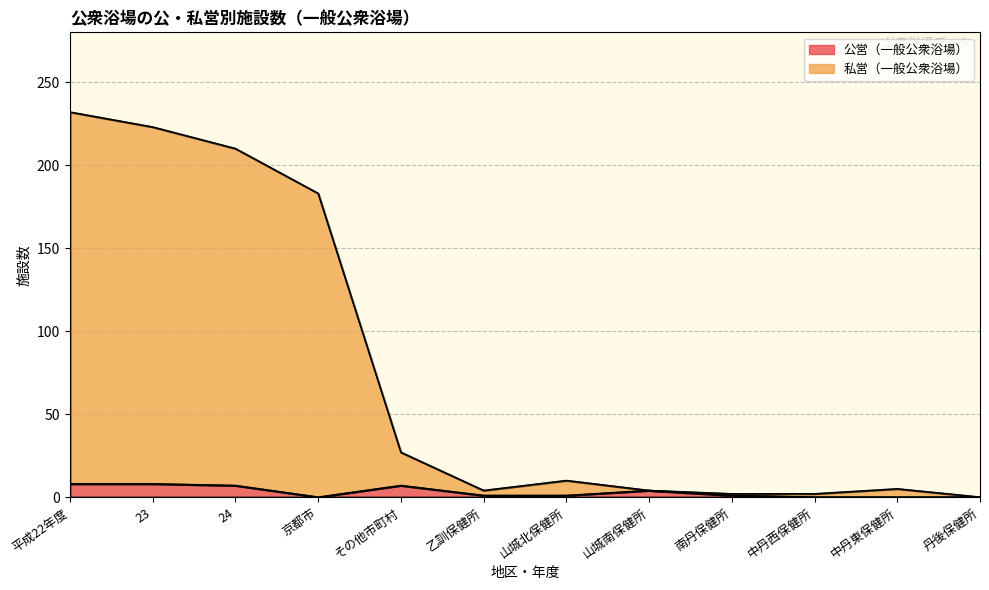

What is the sum of the 公営（一般公衆浴場） values at 乙訓保健所 and 平成22年度?

9